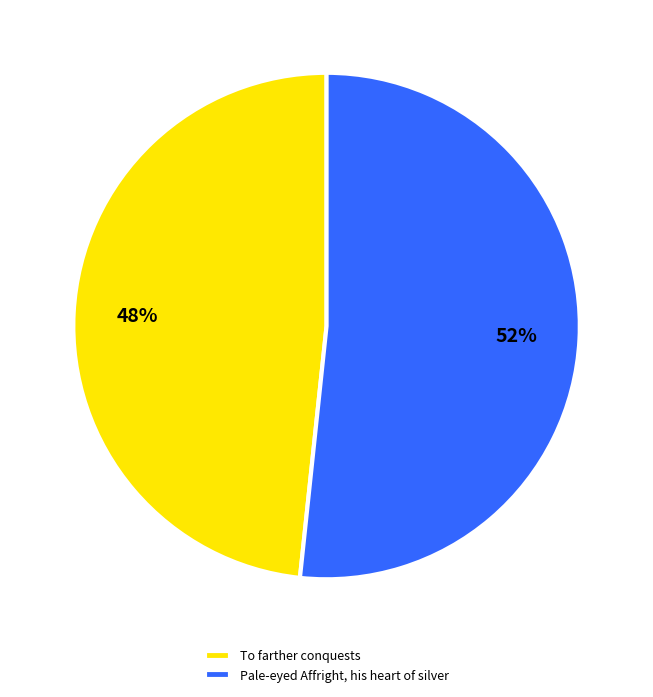

Between To farther conquests and Pale-eyed Affright, his heart of silver, which is larger?

Pale-eyed Affright, his heart of silver